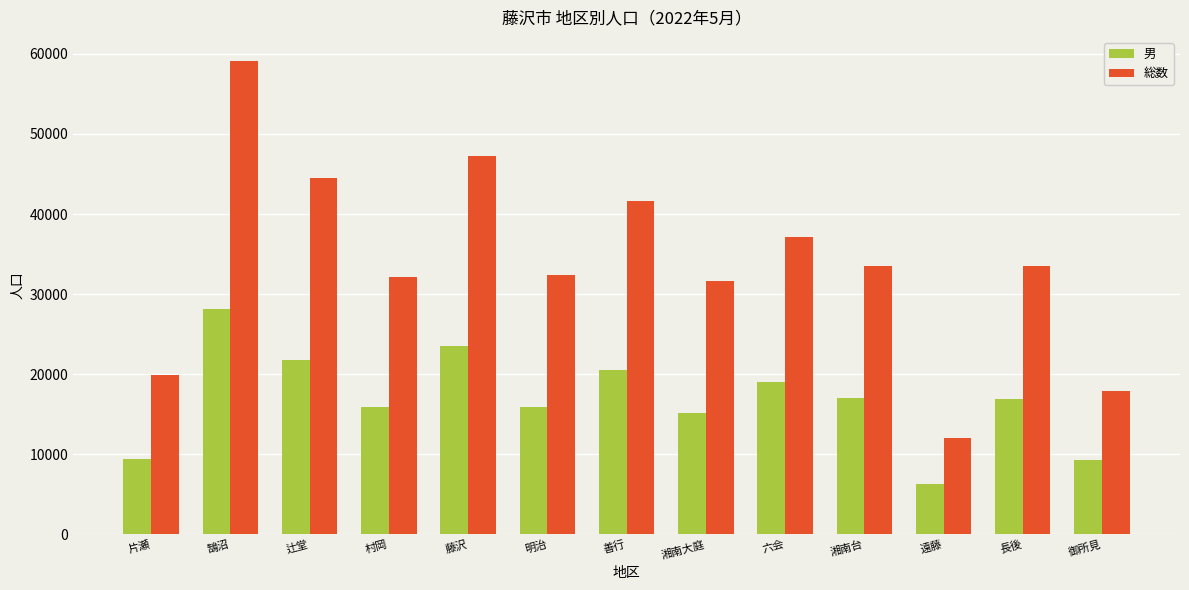

Rank the series by their average value, from lowest to highest.

男, 総数